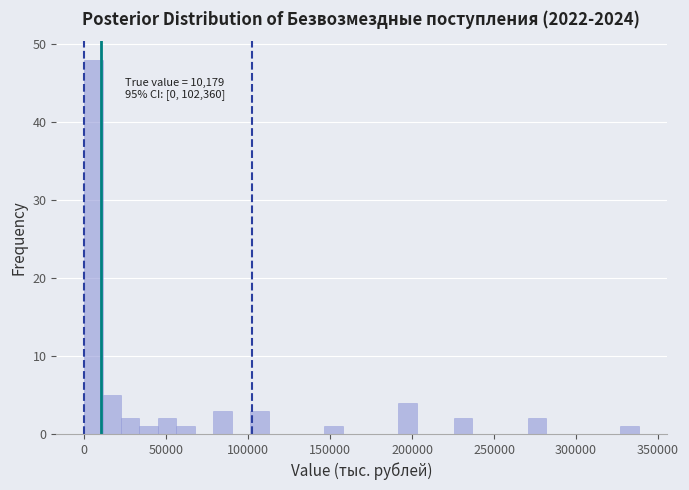

Read against the x-axis, roughly where is the centre of the tallest bar?

5000